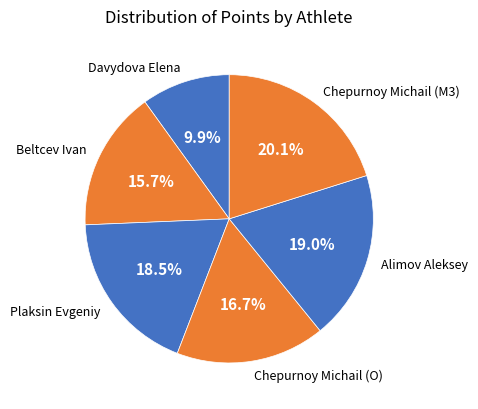

How many slices are in this pie chart?

6